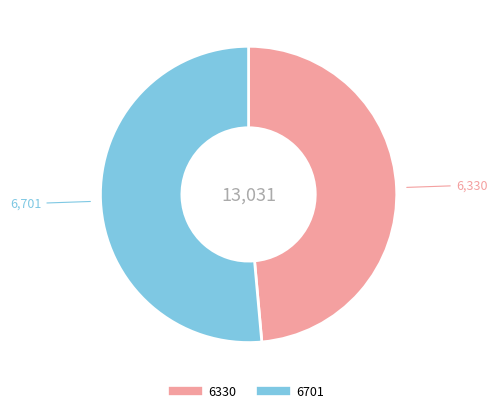

How many slices are in this pie chart?

2